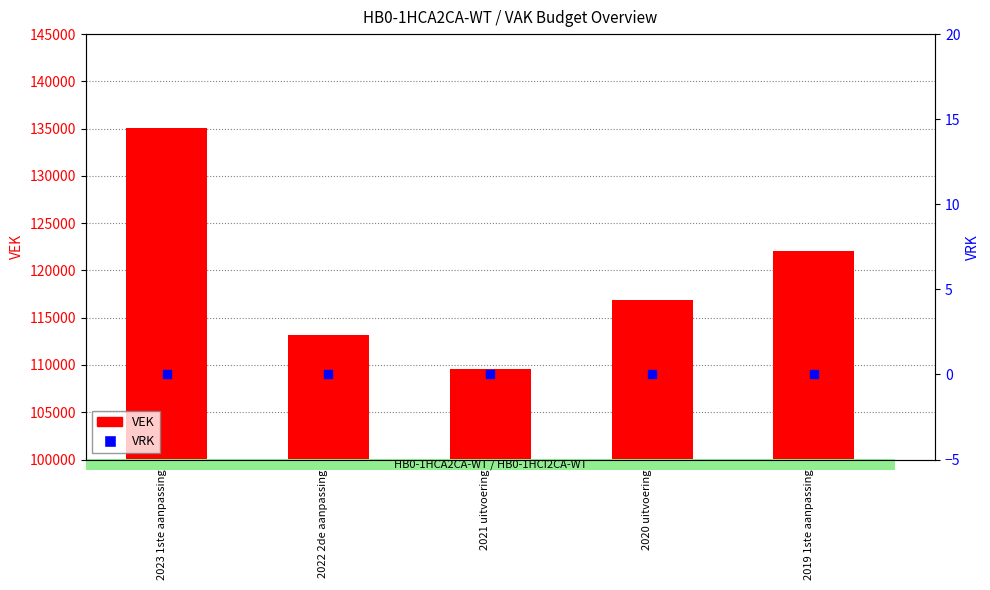

Which series has the largest Y range (max minus min)?

VEK